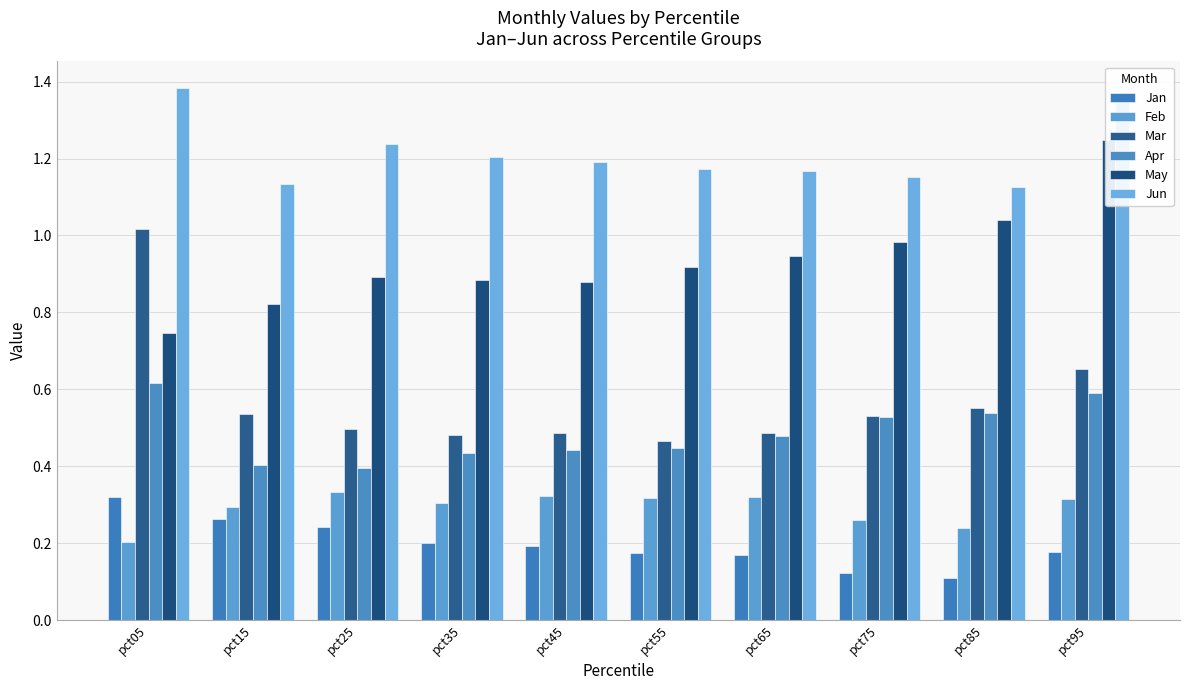

Reading left to right, list all the values displayed in this chart.

Jan: pct05=0.3	pct15=0.3	pct25=0.2	pct35=0.2	pct45=0.2	pct55=0.2	pct65=0.2	pct75=0.1	pct85=0.1	pct95=0.2
Feb: pct05=0.2	pct15=0.3	pct25=0.3	pct35=0.3	pct45=0.3	pct55=0.3	pct65=0.3	pct75=0.3	pct85=0.2	pct95=0.3
Mar: pct05=1.0	pct15=0.5	pct25=0.5	pct35=0.5	pct45=0.5	pct55=0.5	pct65=0.5	pct75=0.5	pct85=0.6	pct95=0.7
Apr: pct05=0.6	pct15=0.4	pct25=0.4	pct35=0.4	pct45=0.4	pct55=0.4	pct65=0.5	pct75=0.5	pct85=0.5	pct95=0.6
May: pct05=0.7	pct15=0.8	pct25=0.9	pct35=0.9	pct45=0.9	pct55=0.9	pct65=0.9	pct75=1.0	pct85=1.0	pct95=1.2
Jun: pct05=1.4	pct15=1.1	pct25=1.2	pct35=1.2	pct45=1.2	pct55=1.2	pct65=1.2	pct75=1.2	pct85=1.1	pct95=1.4